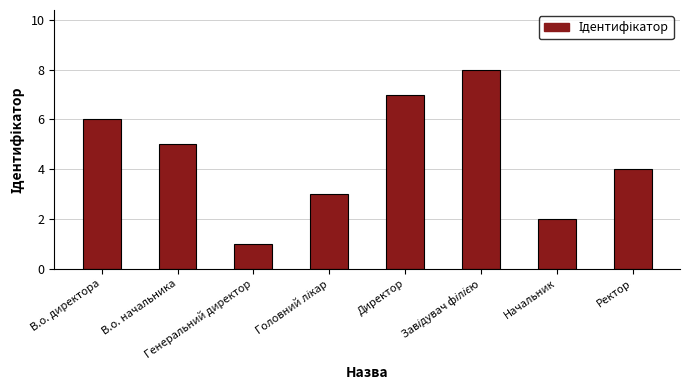

What is the maximum value shown in the chart?

8